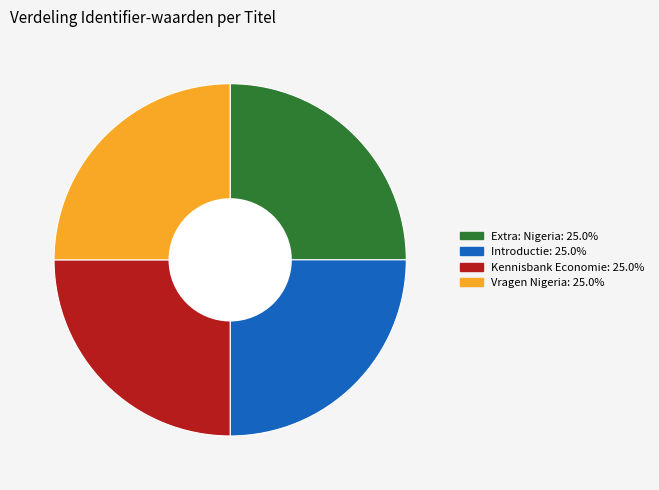

Approximately how many times larger is the value at Kennisbank Economie compared to Introductie?

1.0